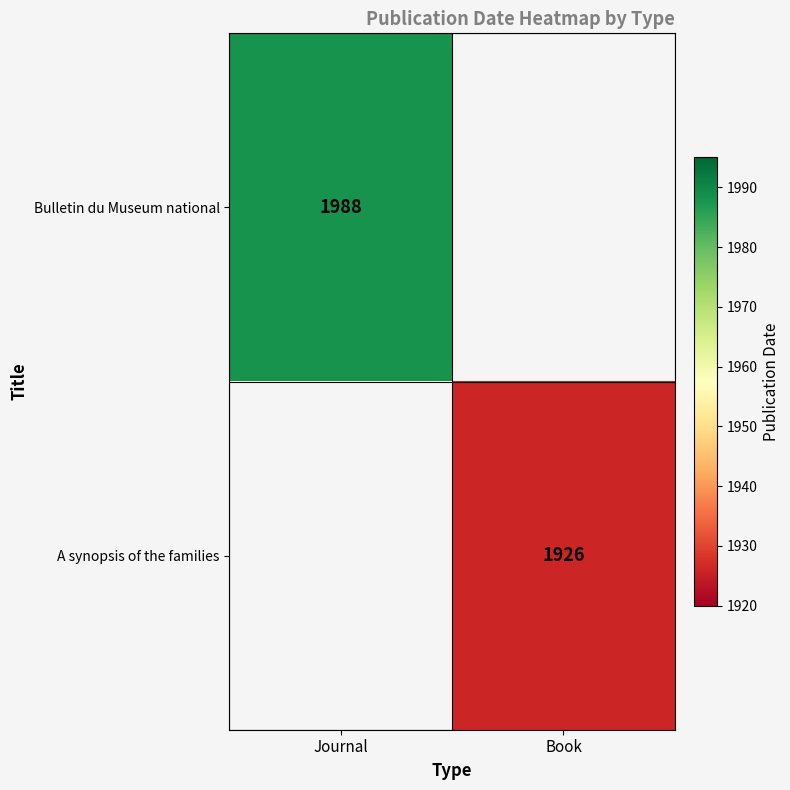

What is the smallest value displayed?

1926.0